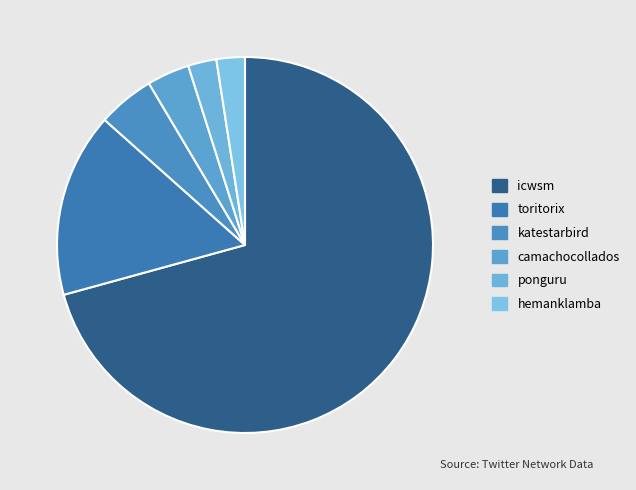

How many segments does this pie chart have?

6